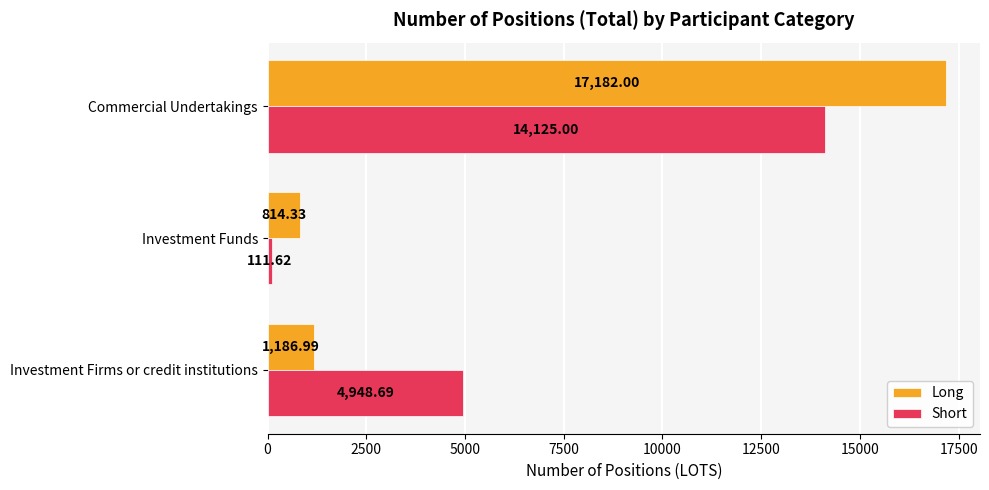

What is the spread (max minus min) of values at Investment Firms or credit institutions?

3761.7